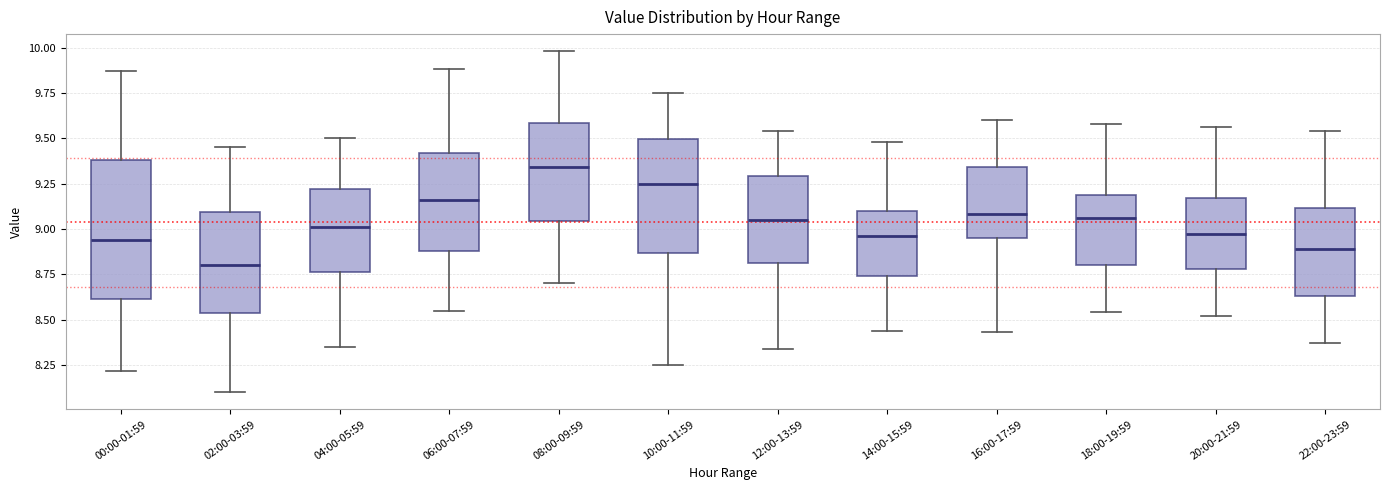

Reading left to right, transcribe this box plot: for each box, give where its median line is, the range the box spans, and where its two whiskers end, as read against the y-axis. The values are not printed on the chart, so give them approximately, as read against the axis.

00:00-01:59: median 8.95, box 8.60 to 9.40, whiskers 8.20 to 9.85
02:00-03:59: median 8.80, box 8.55 to 9.10, whiskers 8.10 to 9.45
04:00-05:59: median 9.00, box 8.75 to 9.20, whiskers 8.35 to 9.50
06:00-07:59: median 9.15, box 8.90 to 9.40, whiskers 8.55 to 9.90
08:00-09:59: median 9.35, box 9.05 to 9.60, whiskers 8.70 to 10.00
10:00-11:59: median 9.25, box 8.85 to 9.50, whiskers 8.25 to 9.75
12:00-13:59: median 9.05, box 8.80 to 9.30, whiskers 8.35 to 9.55
14:00-15:59: median 8.95, box 8.75 to 9.10, whiskers 8.45 to 9.50
16:00-17:59: median 9.10, box 8.95 to 9.35, whiskers 8.45 to 9.60
18:00-19:59: median 9.05, box 8.80 to 9.20, whiskers 8.55 to 9.60
20:00-21:59: median 9.00, box 8.80 to 9.15, whiskers 8.50 to 9.55
22:00-23:59: median 8.90, box 8.65 to 9.10, whiskers 8.35 to 9.55